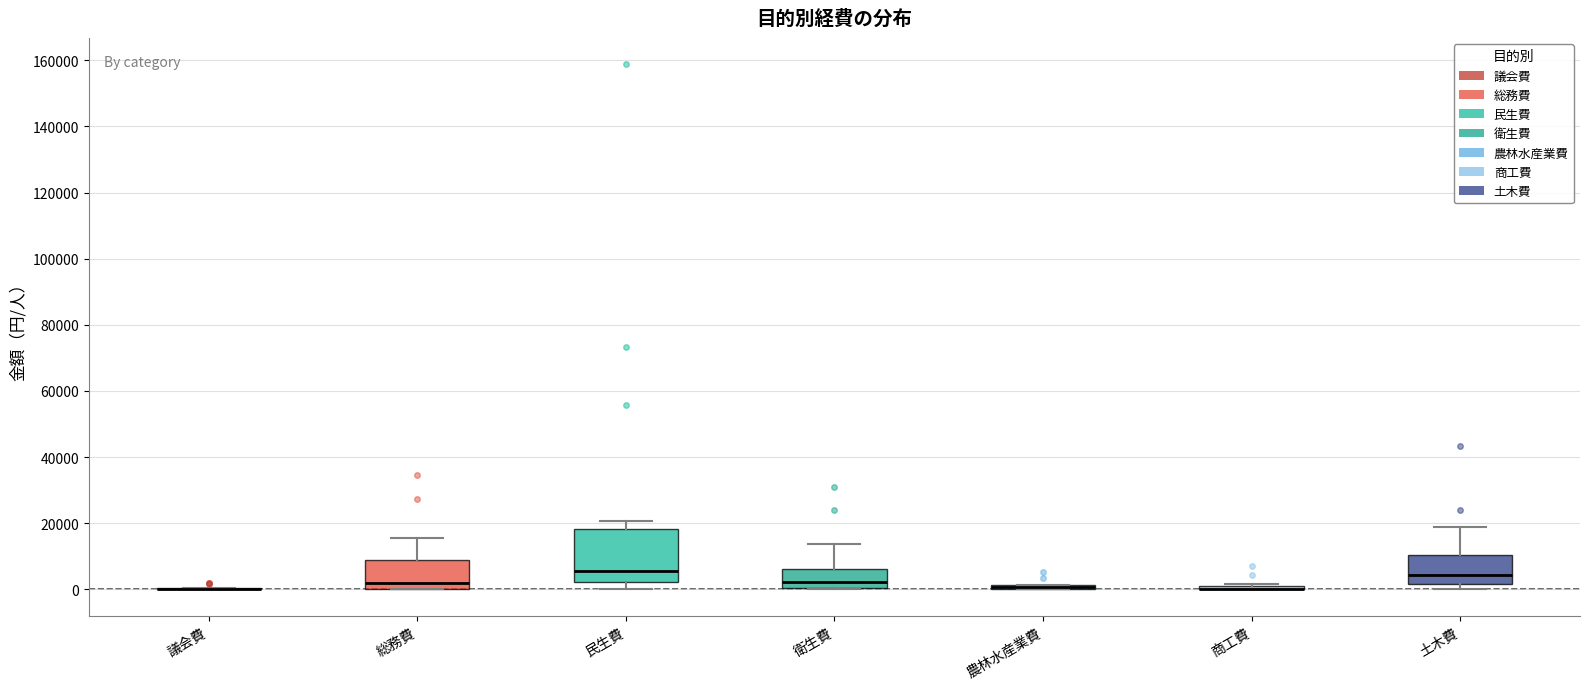

Which box is the tallest, from its lower edge to its upper edge?

民生費